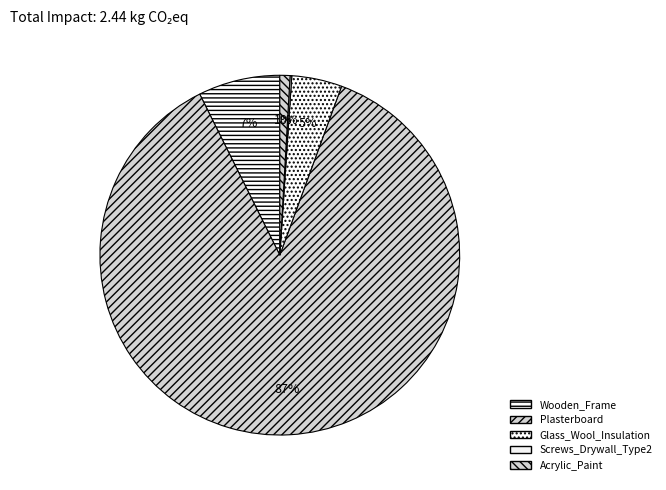

True or false: Plasterboard accounts for 98% of the total.

False